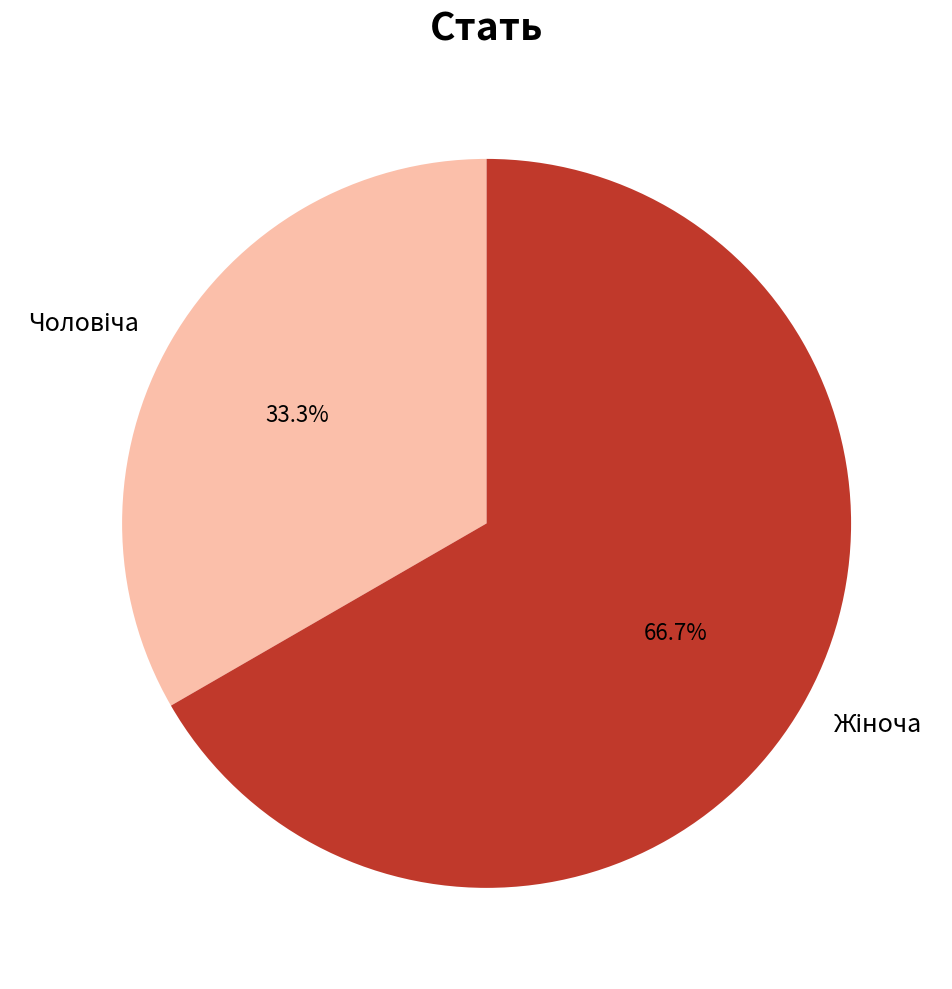

Is there any slice that represents more than half of the pie?

Yes